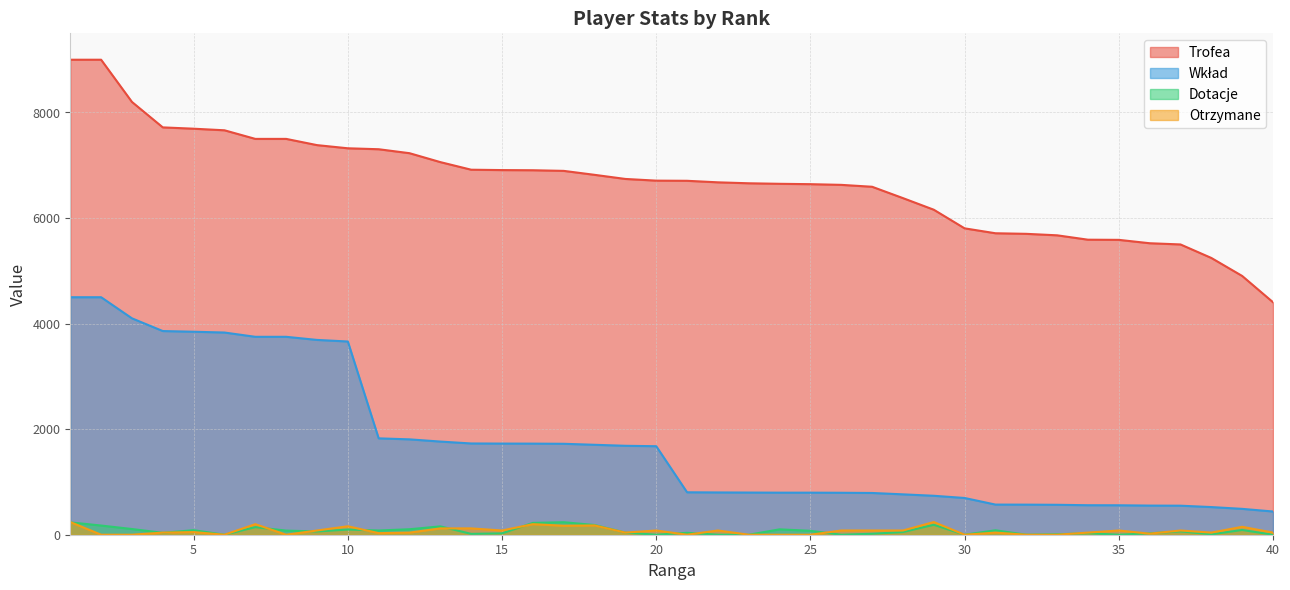

True or false: Dotacje and Trofea intersect in this chart.

False